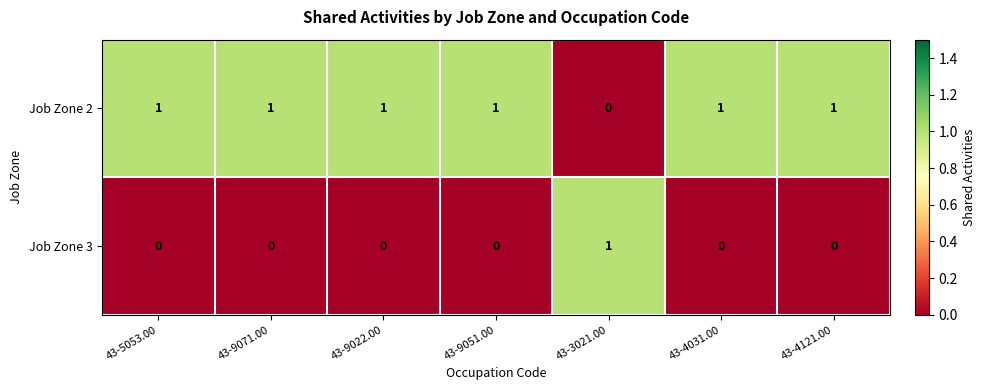

How many Job Zone 2 values are between 1 and 2?

6